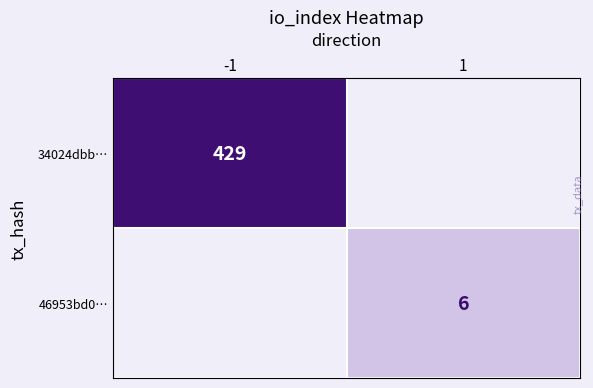

Count the number of data series in this chart.

2